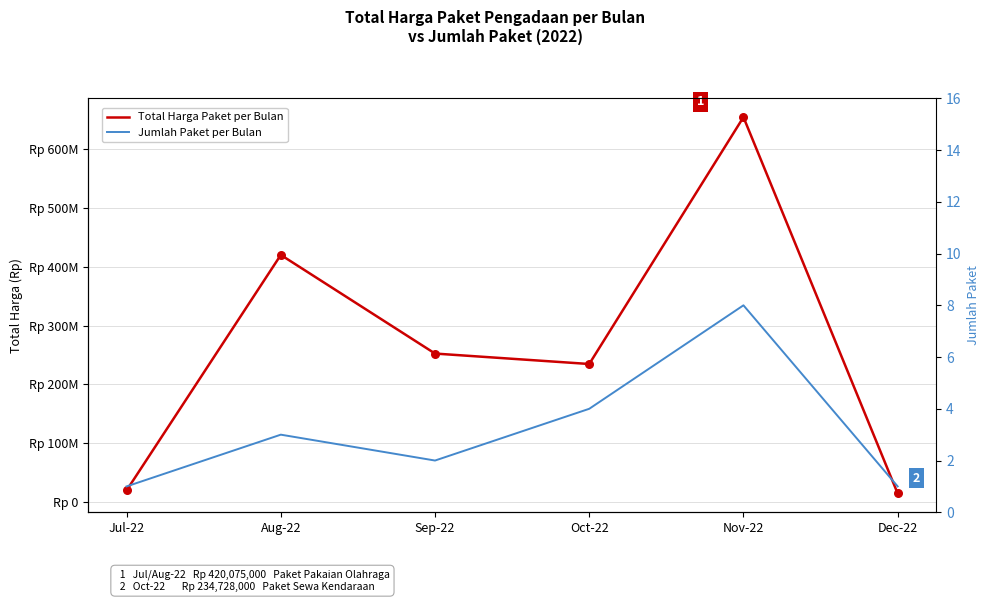

What are all the series names shown in the legend?

Total Harga Paket per Bulan, Jumlah Paket per Bulan